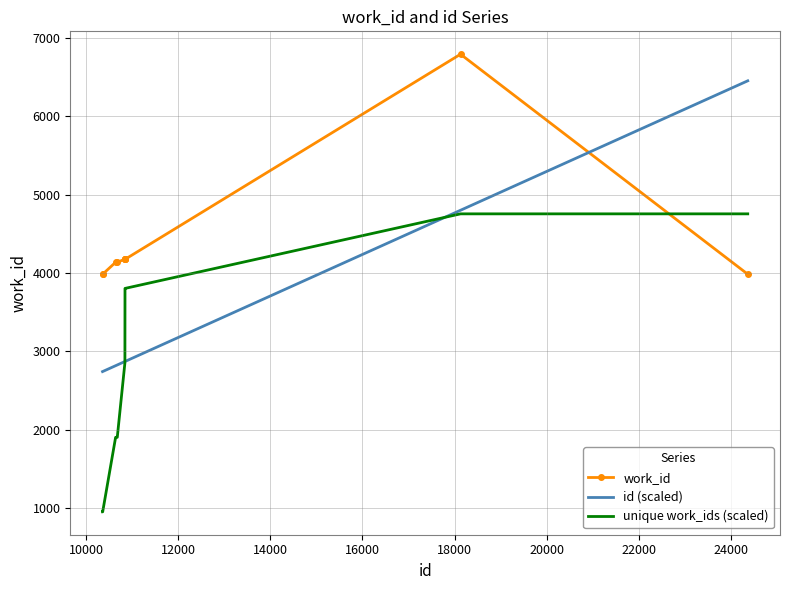

True or false: id (scaled) and work_id intersect in this chart.

True